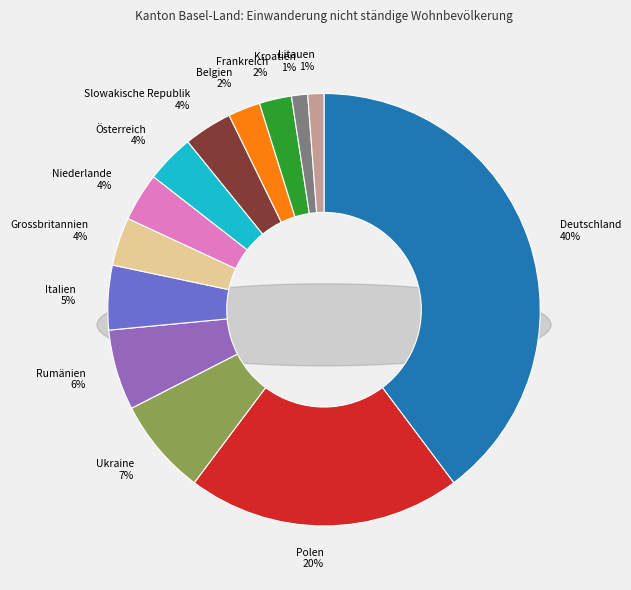

Combined, do Kroatien and Slowakische Republik account for over 50%?

No